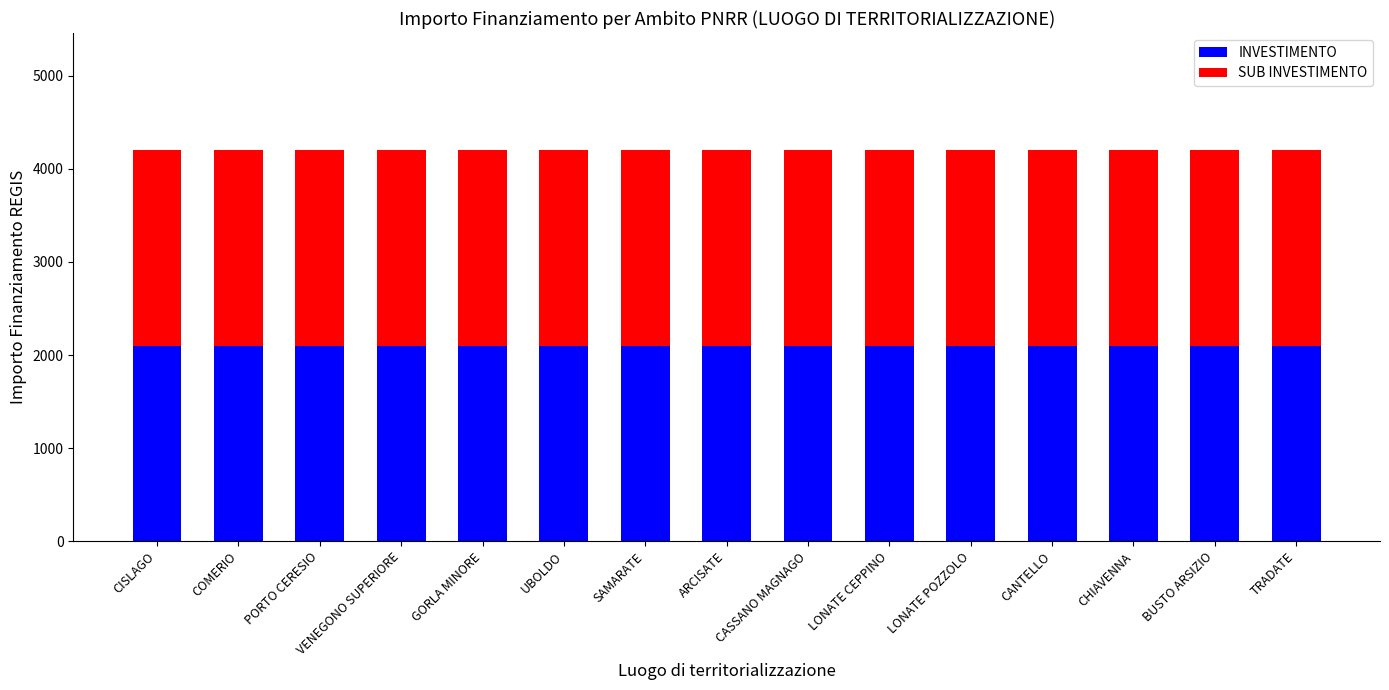

What position from the right is CANTELLO?

4